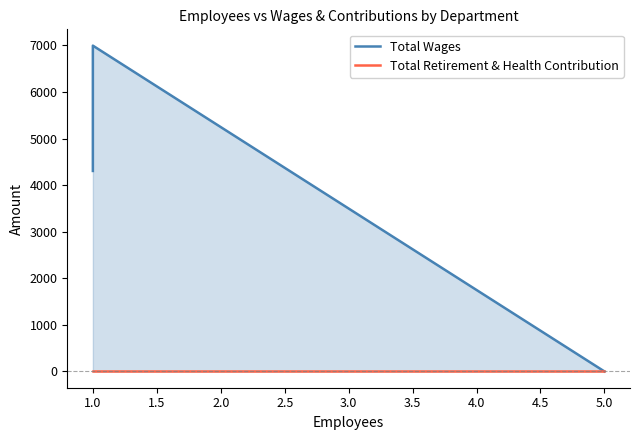

What is the label of the 2nd point from the right?

1.0